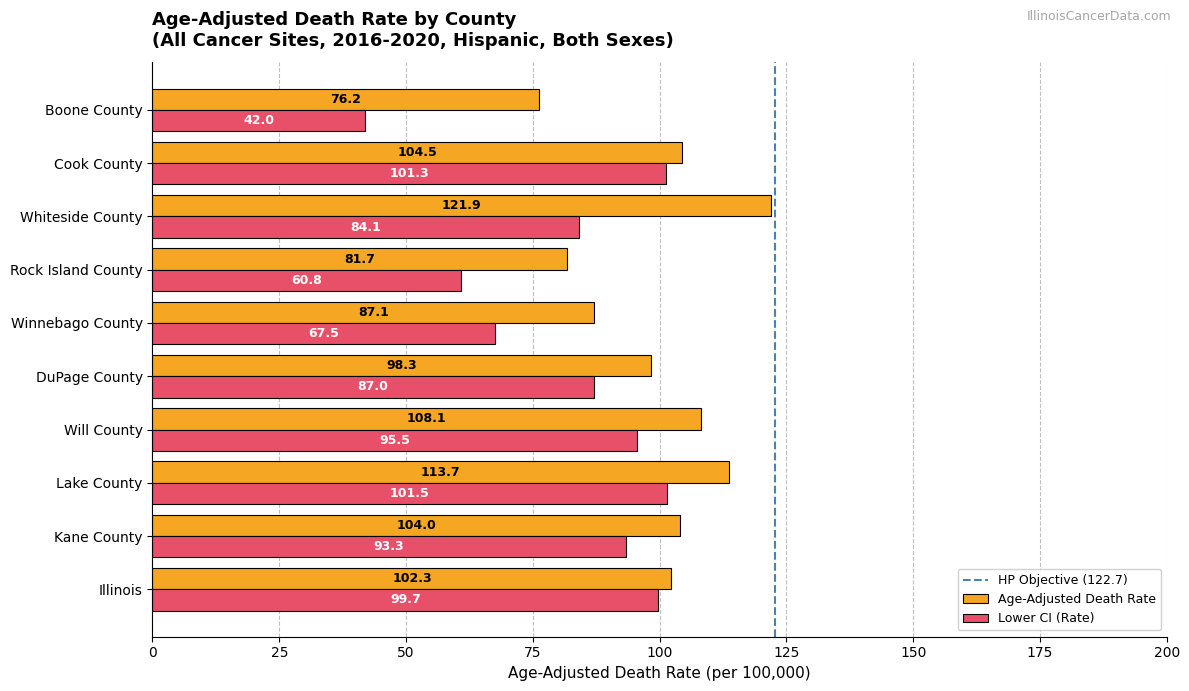

Is the value of Lower CI (Rate) at Will County greater than the value of Age-Adjusted Death Rate at Winnebago County?

Yes